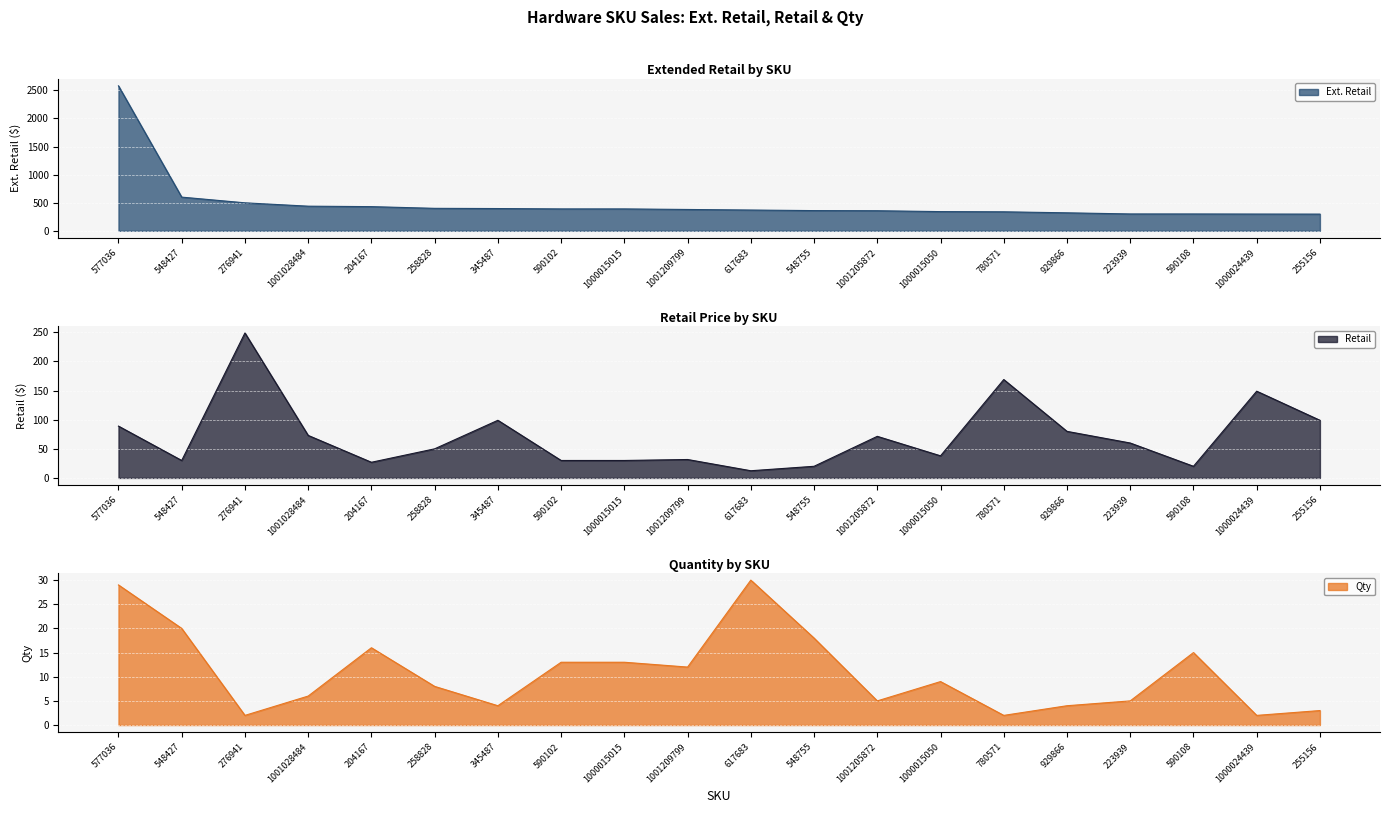

How many values in the Retail series exceed 59?

10